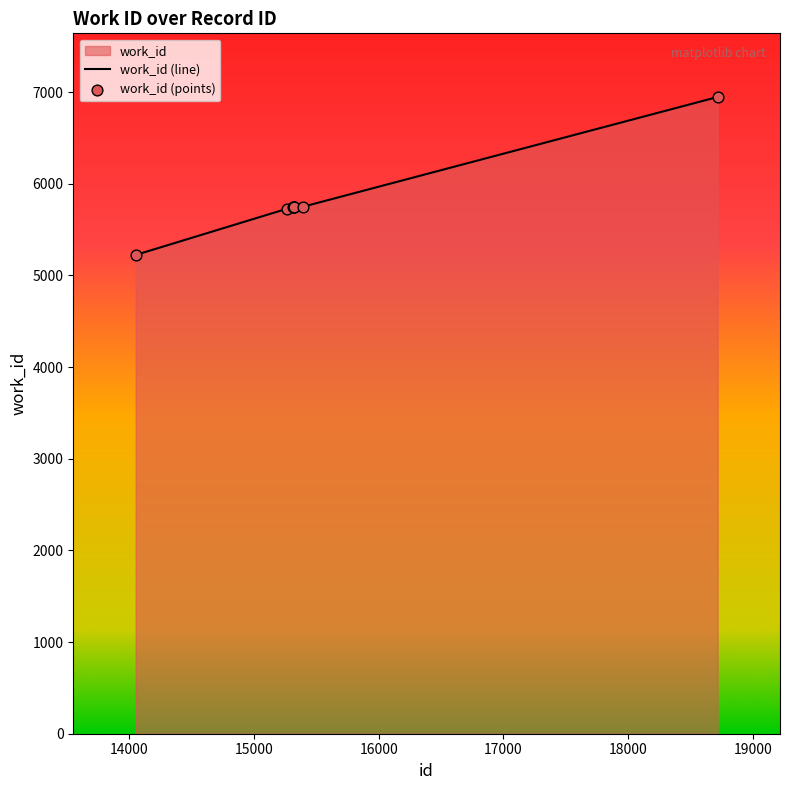

Between 15319 and 15310, which is larger?

15319